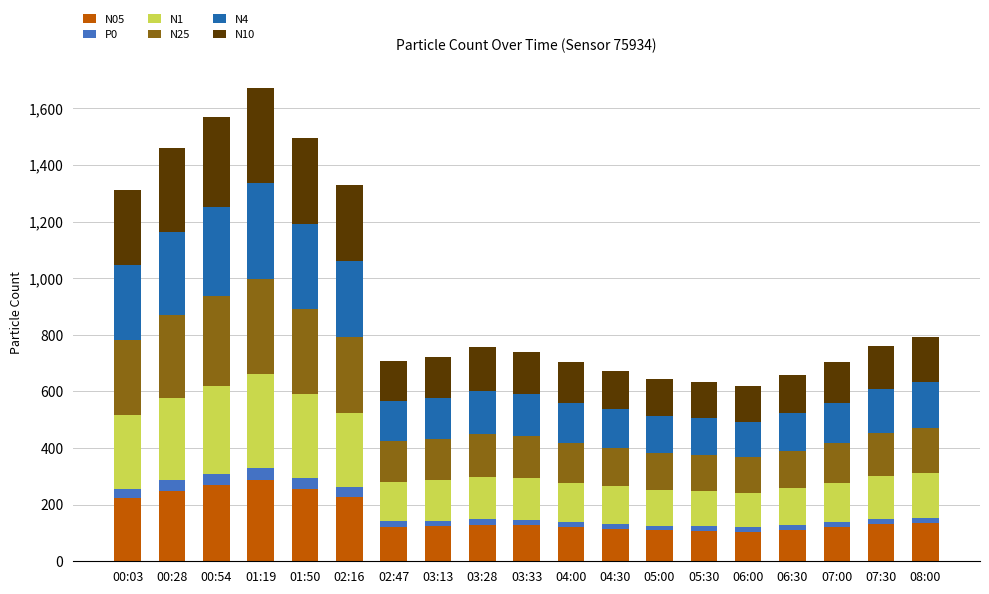

What is the sum of the N05 values at 06:30 and 01:19?

397.5